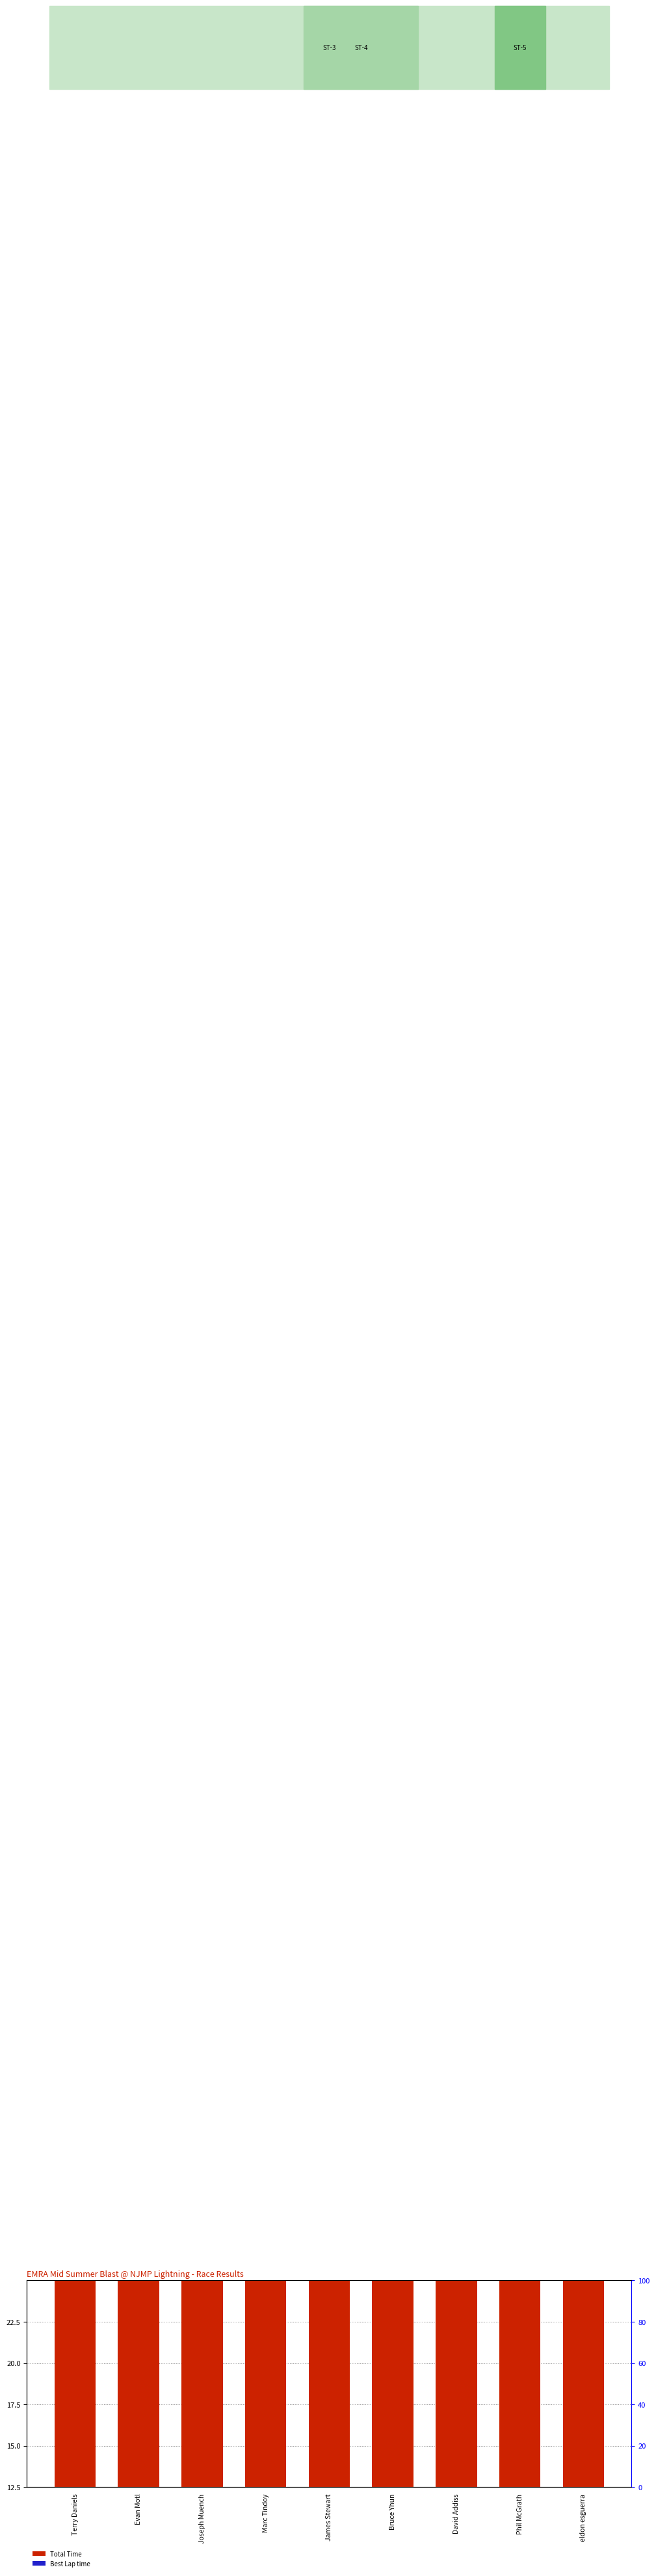

Between Evan Motl and James Stewart, which series saw the biggest shift?

Total Time